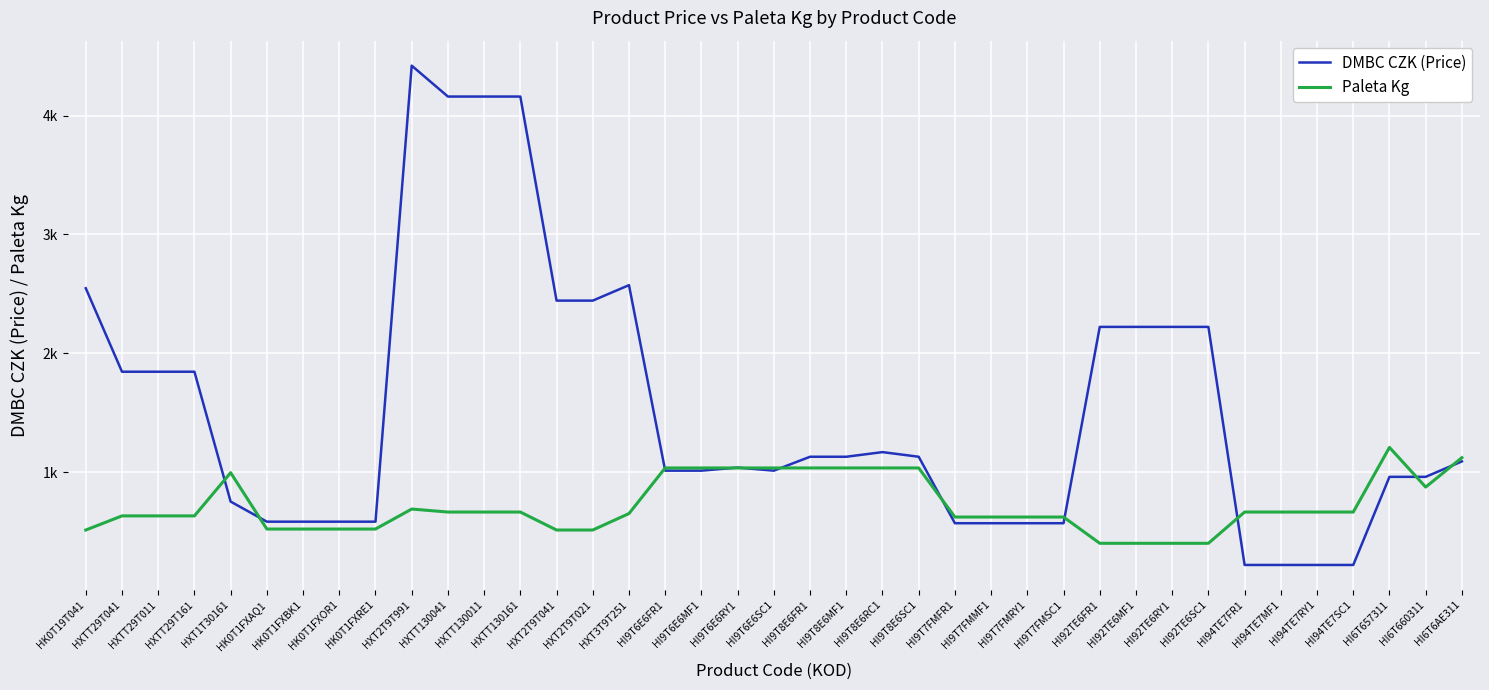

What is the sum of the Paleta Kg values at HI9T6E6FR1 and HI94TE7FR1?

1702.8